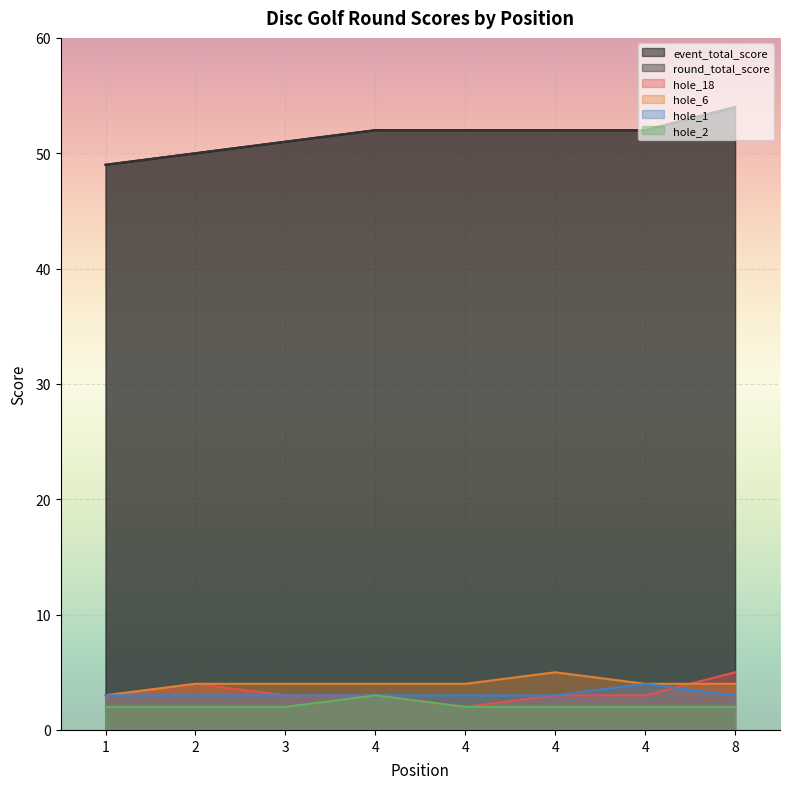

What is the value of the round_total_score point at the 3rd from the left?

51